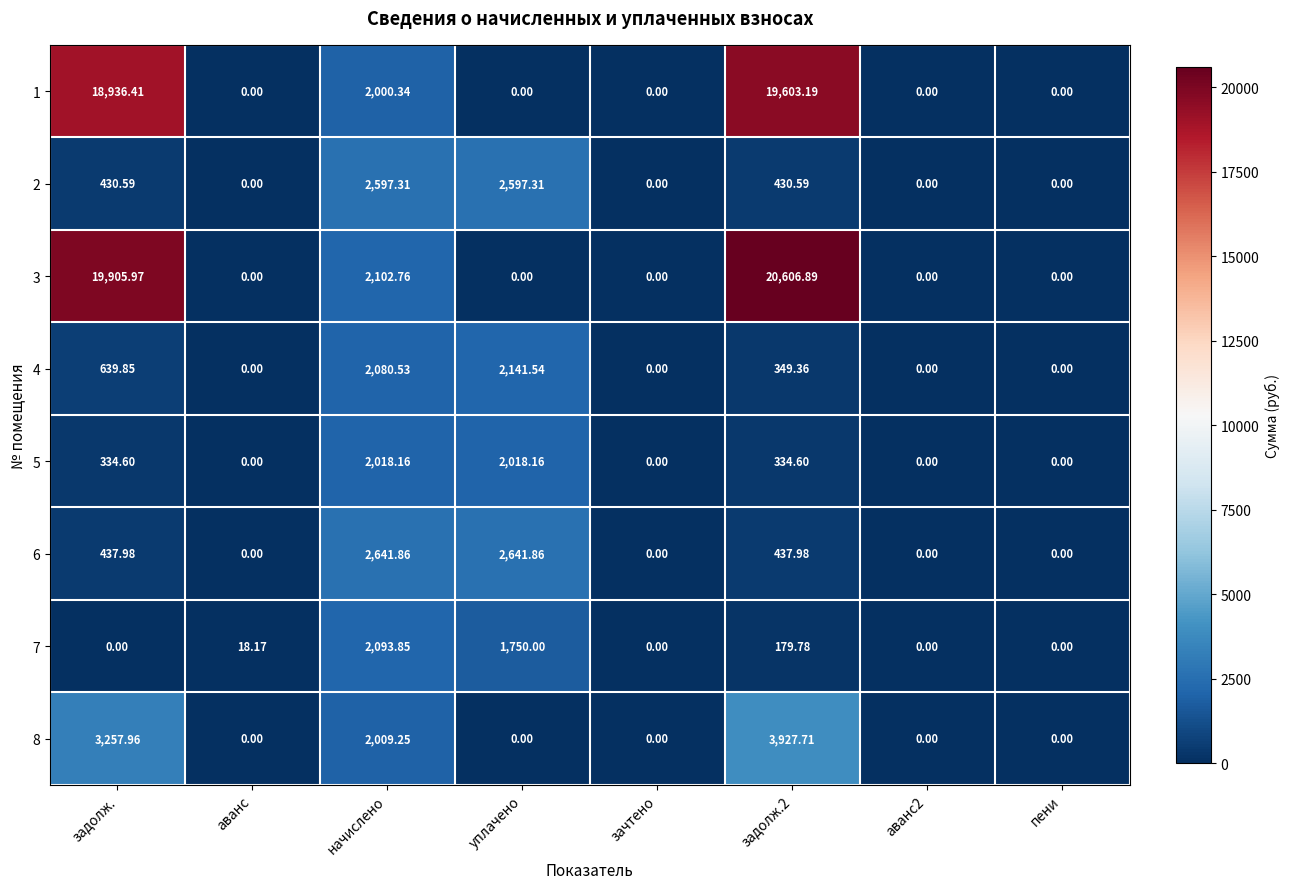

Is the value of 1 at зачтено greater than the value of 6 at задолж.2?

No